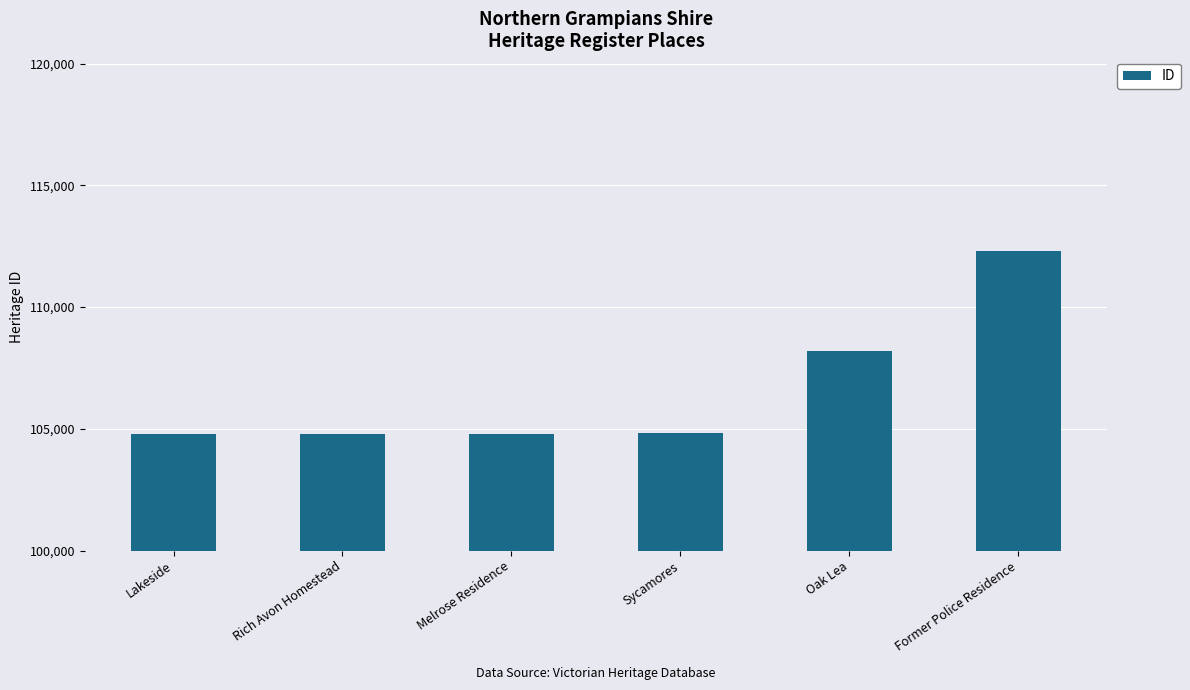

What is the average value?

106608